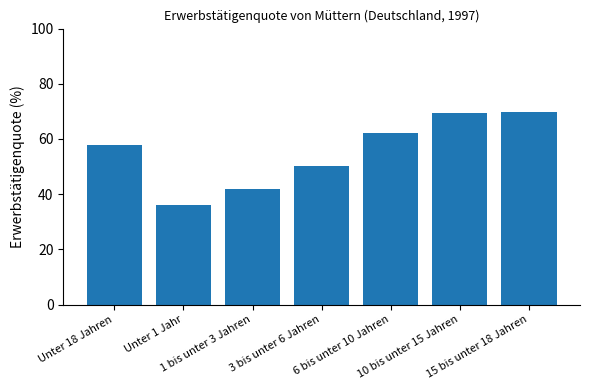

What is the ratio of the value at 15 bis unter 18 Jahren to the value at Unter 18 Jahren?

1.2